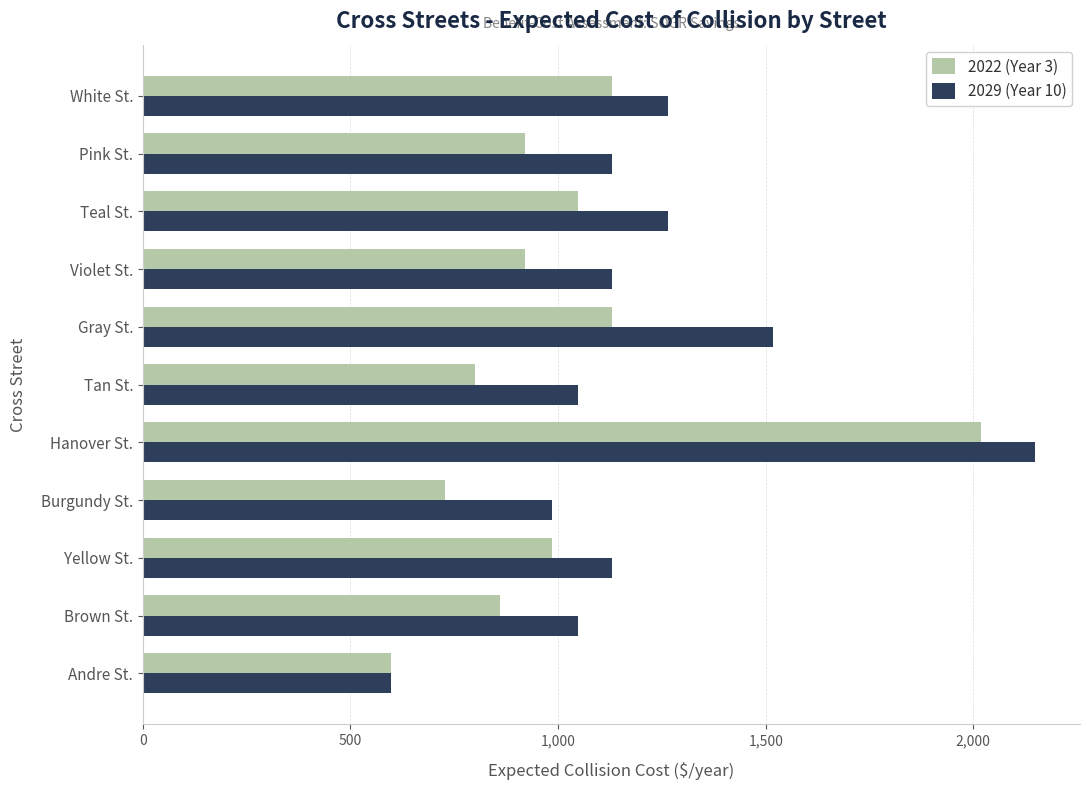

What is the minimum value shown in the chart?

596.7